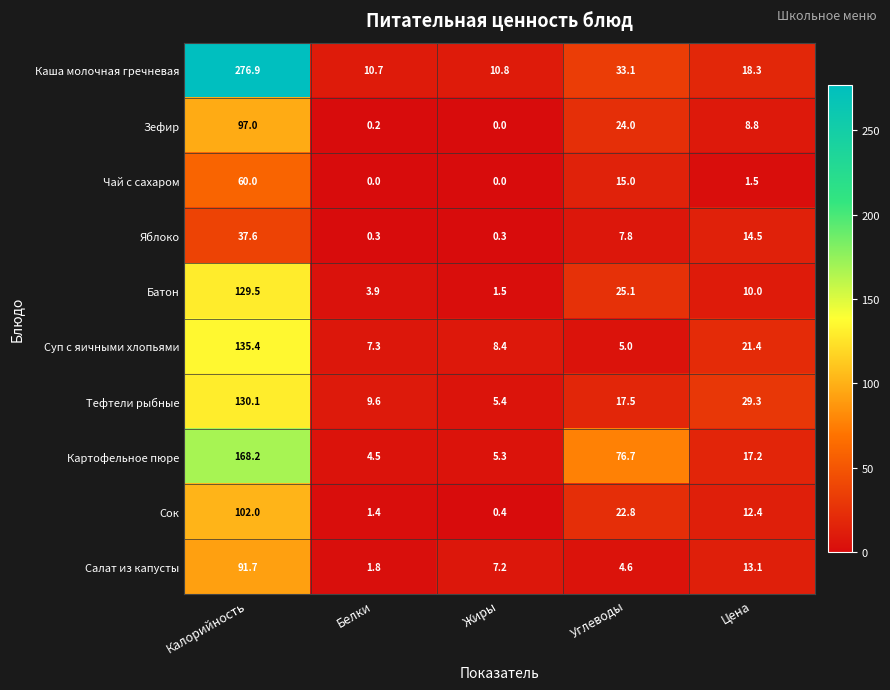

What is the maximum value shown in the chart?

276.9